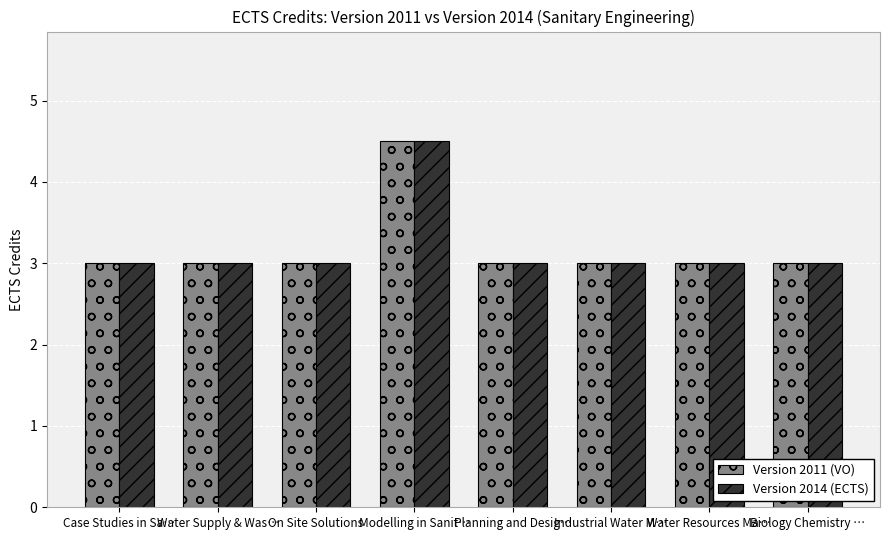

What is the difference between the maximum and minimum values in the Version 2014 (ECTS) series?

1.5